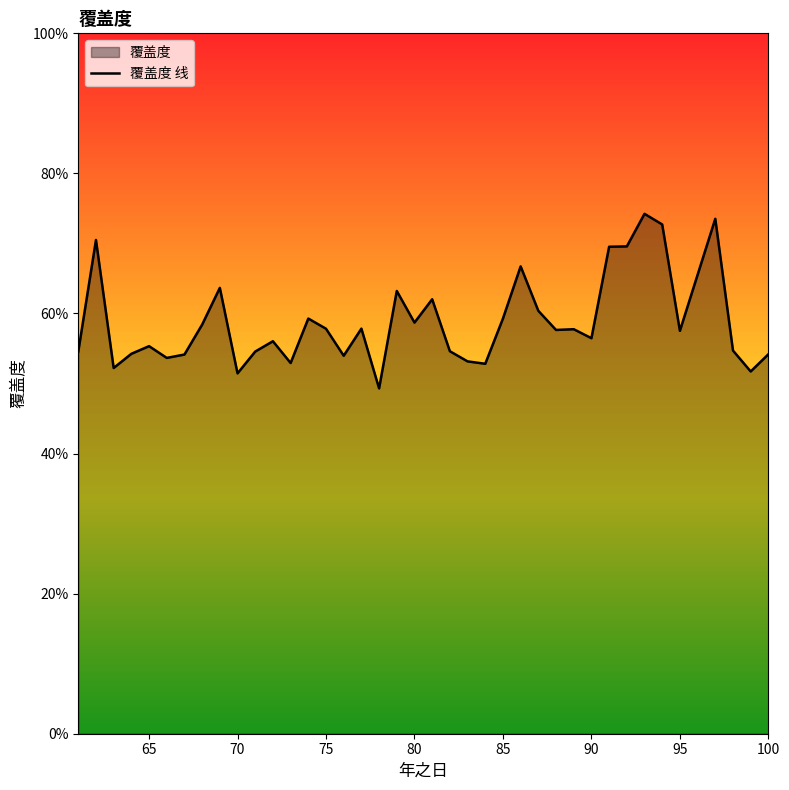

Does the chart display data point markers on the line(s)?

No